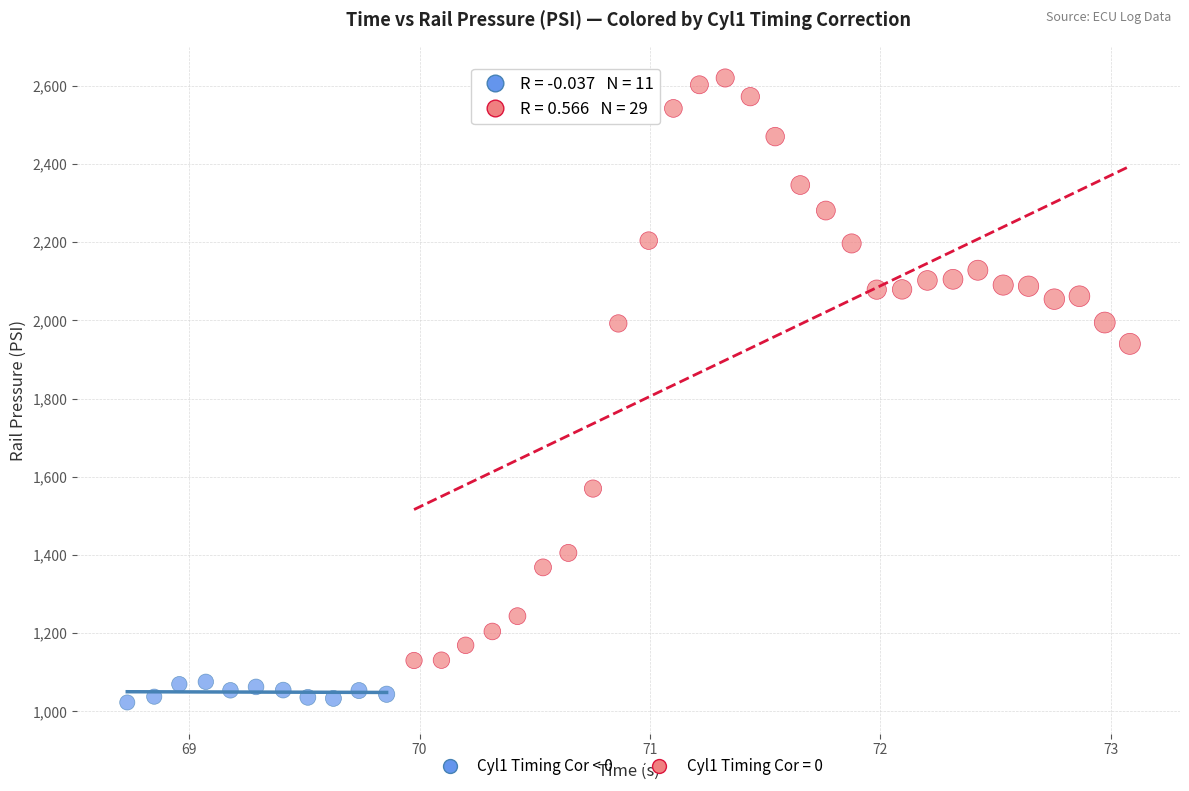

Which series has the largest Y range (max minus min)?

Cyl1 Timing Cor = 0